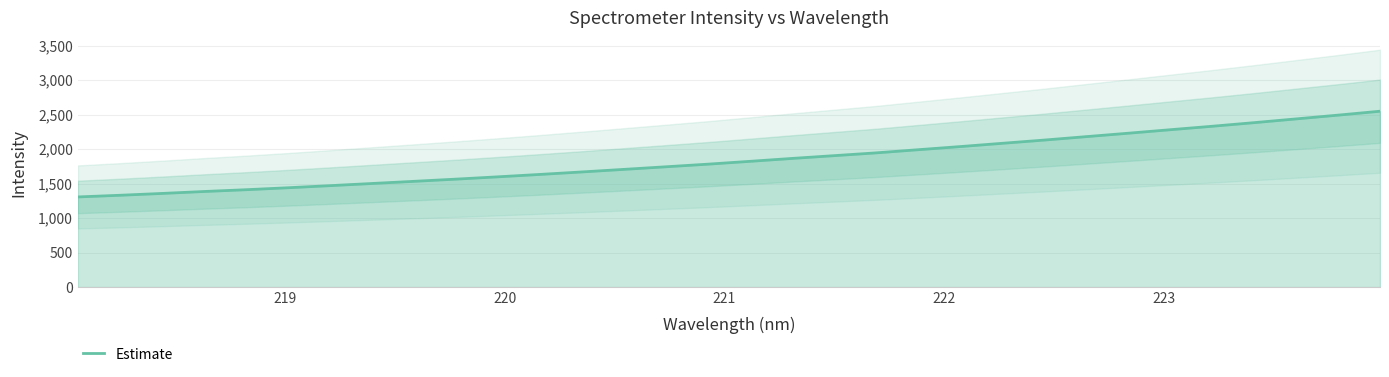

Does the chart display data point markers on the line(s)?

No